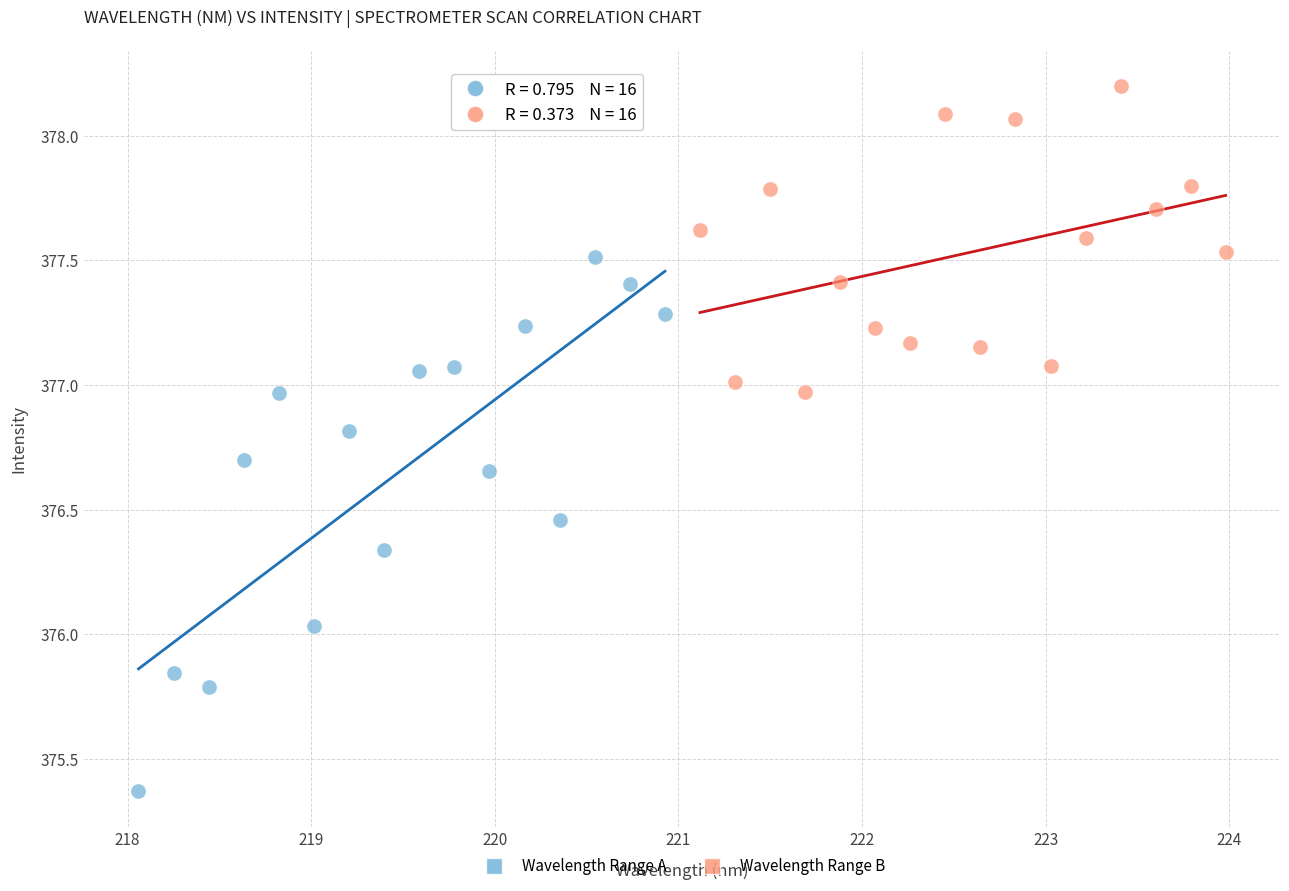

Which series reaches the maximum Y coordinate?

Wavelength Range B